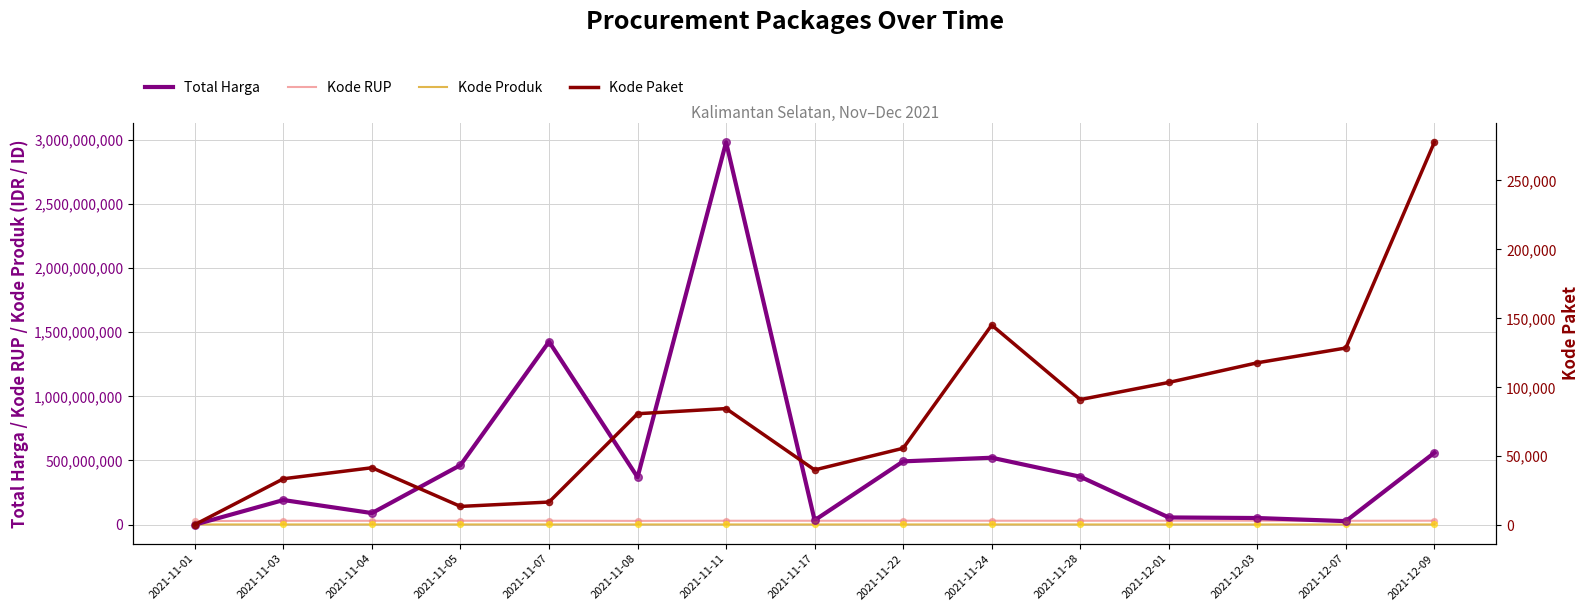

Which series has the largest total across all categories?

Total Harga